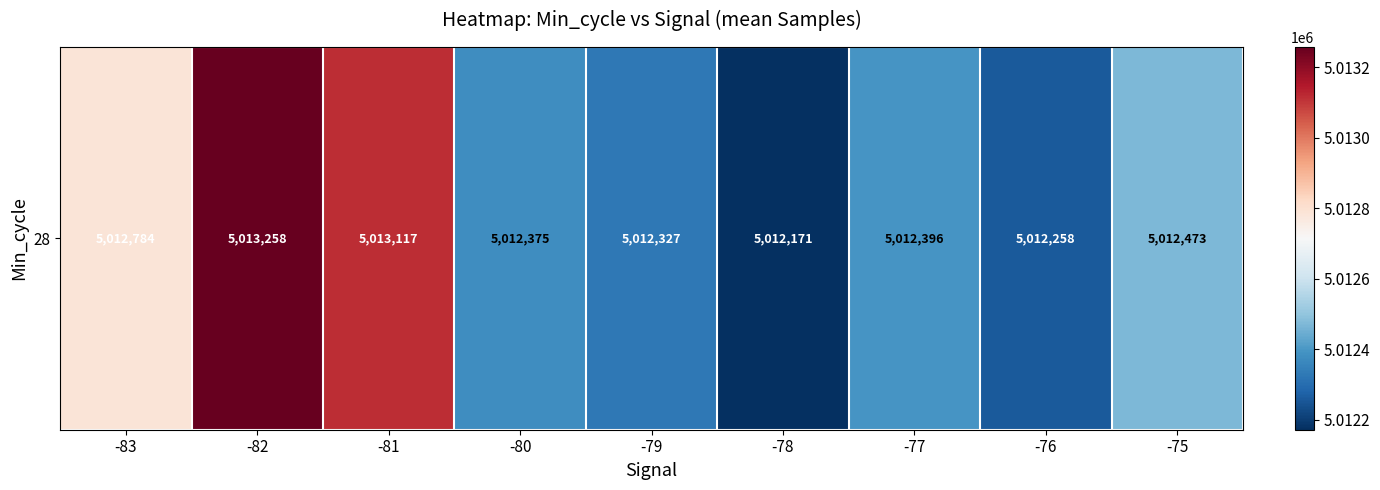

What is the minimum value shown in the chart?

5012171.9